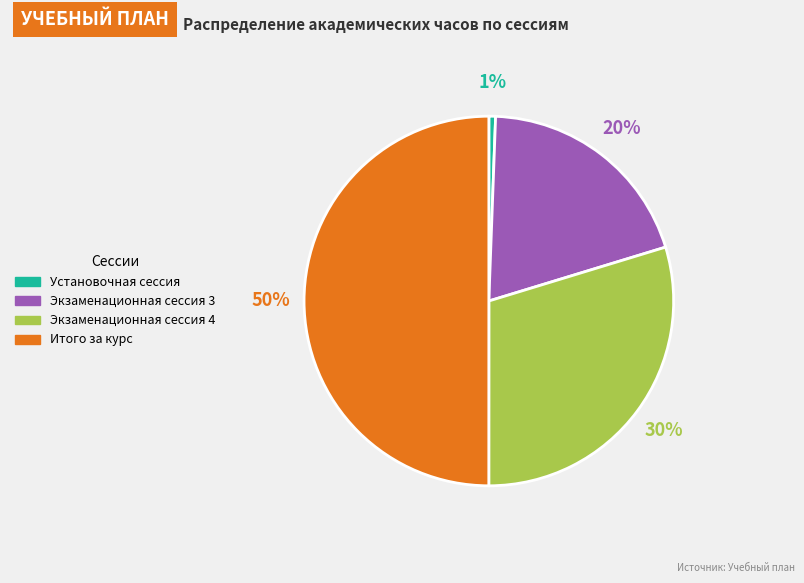

To the nearest percent, what is the difference between the largest and smallest slice percentages?

49%